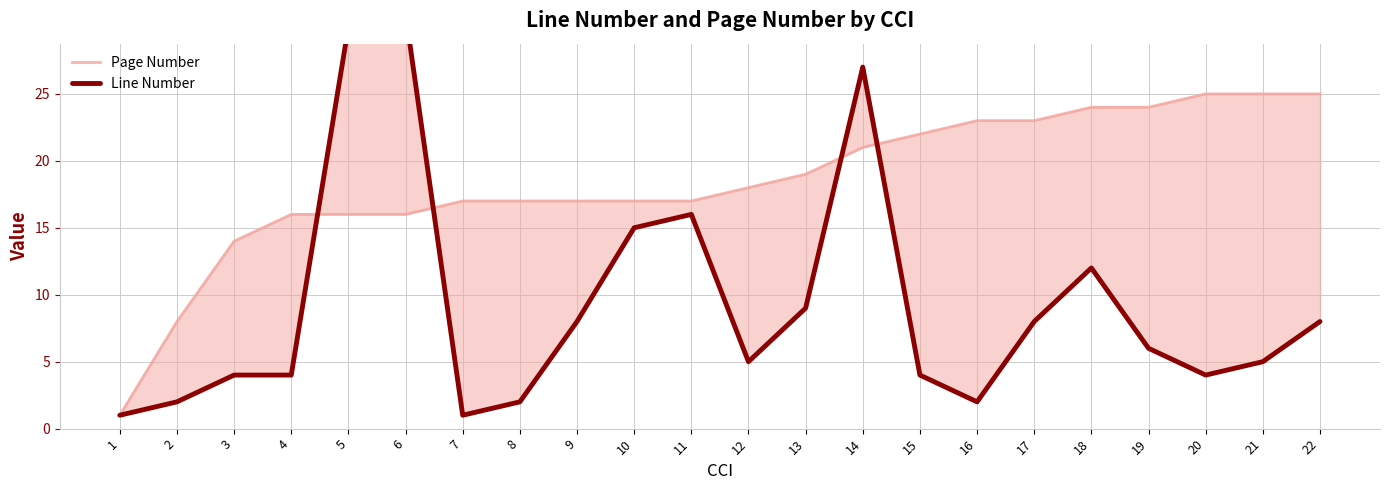

Reading right to left, what are all the values shown in this chart?

Page Number: 25	25	25	24	24	23	23	22	21	19	18	17	17	17	17	17	16	16	16	14	8	1
Line Number: 8	5	4	6	12	8	2	4	27	9	5	16	15	8	2	1	31	30	4	4	2	1